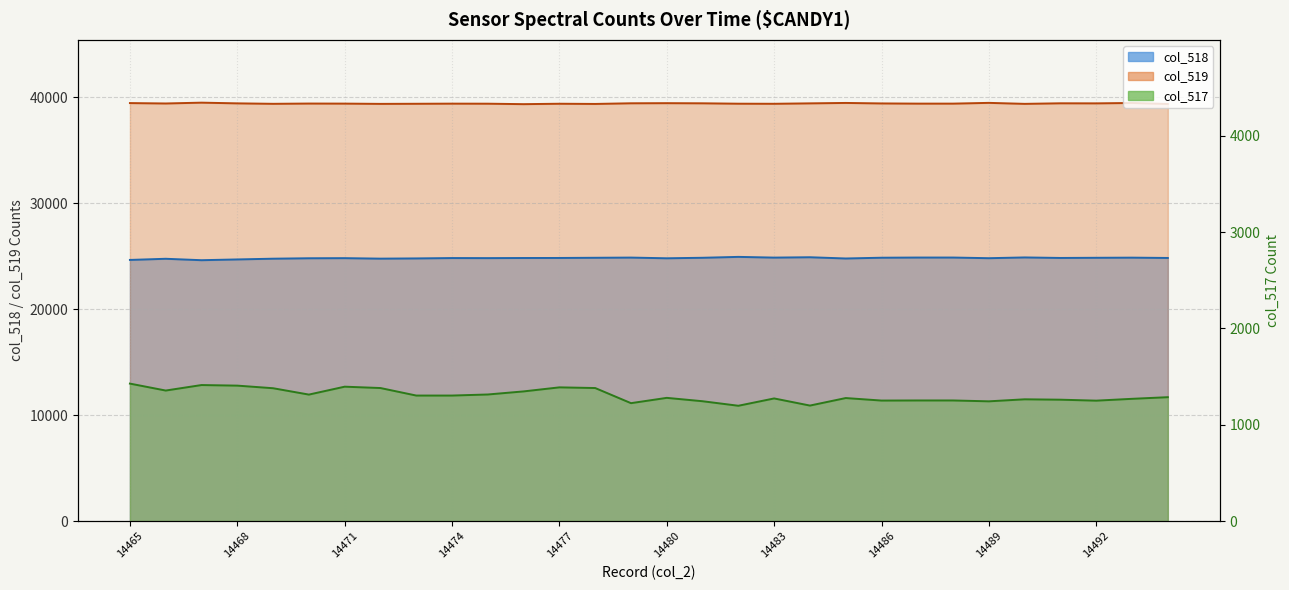

What is the total value across all series at 14471?

65621